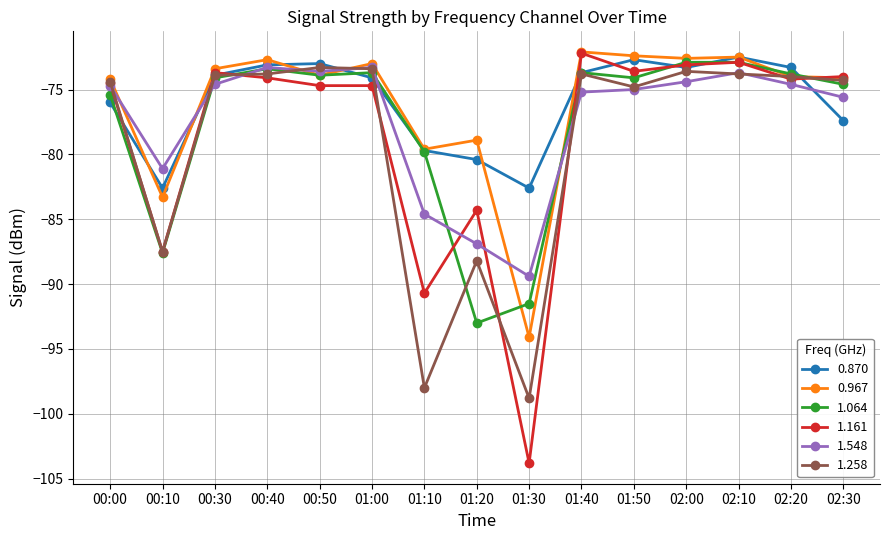

The value of 1.064 at 02:30 is -34.9. True or false?

False